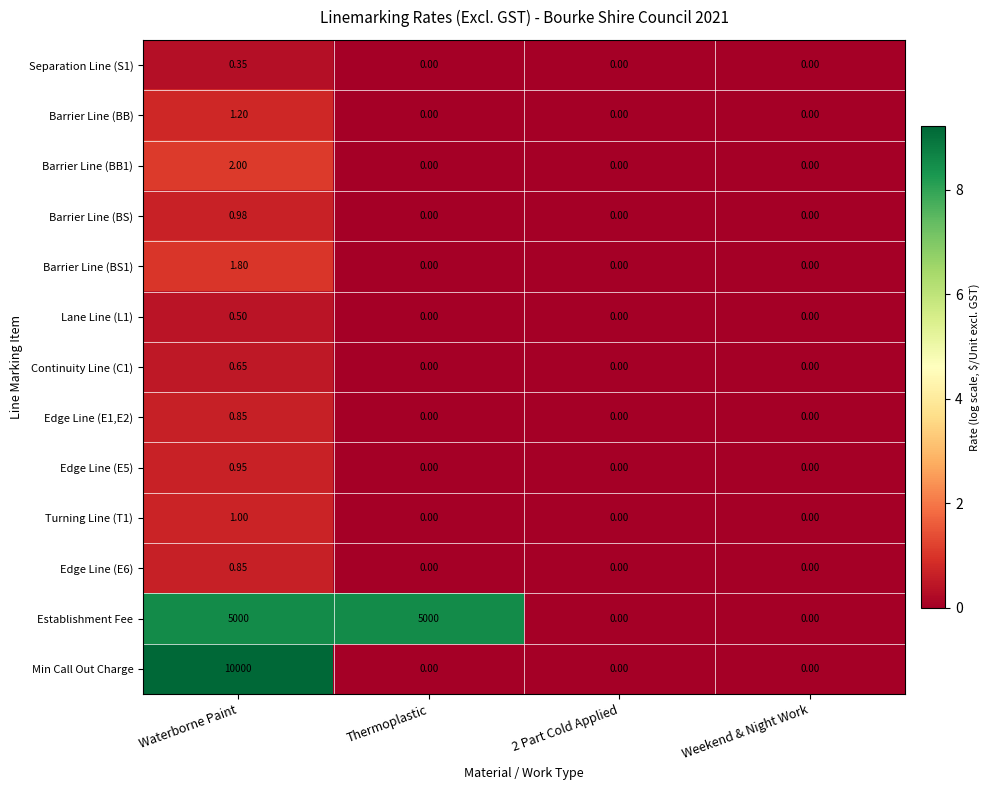

At which category is the sum across all series the highest?

Waterborne Paint